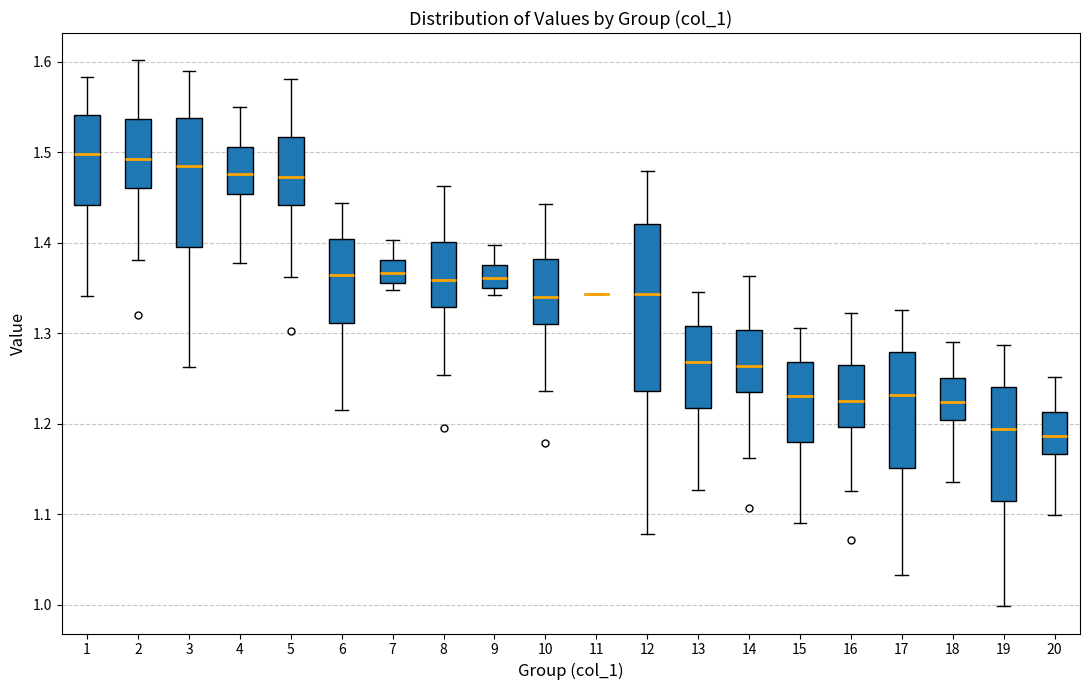

Reading left to right, read every box against the y-axis: the position of its median line, the range the box covers, and the ends of its whiskers. The values are not printed on the chart, so give them approximately, as read against the axis.

1: median 1.50, box 1.44 to 1.54, whiskers 1.34 to 1.58
2: median 1.49, box 1.46 to 1.54, whiskers 1.38 to 1.60
3: median 1.48, box 1.40 to 1.54, whiskers 1.26 to 1.59
4: median 1.48, box 1.45 to 1.51, whiskers 1.38 to 1.55
5: median 1.47, box 1.44 to 1.52, whiskers 1.36 to 1.58
6: median 1.36, box 1.31 to 1.40, whiskers 1.22 to 1.44
7: median 1.37, box 1.36 to 1.38, whiskers 1.35 to 1.40
8: median 1.36, box 1.33 to 1.40, whiskers 1.25 to 1.46
9: median 1.36, box 1.35 to 1.38, whiskers 1.34 to 1.40
10: median 1.34, box 1.31 to 1.38, whiskers 1.24 to 1.44
11: box collapsed to a line at 1.34, whiskers 1.34 to 1.34
12: median 1.34, box 1.24 to 1.42, whiskers 1.08 to 1.48
13: median 1.27, box 1.22 to 1.31, whiskers 1.13 to 1.35
14: median 1.26, box 1.23 to 1.30, whiskers 1.16 to 1.36
15: median 1.23, box 1.18 to 1.27, whiskers 1.09 to 1.31
16: median 1.23, box 1.20 to 1.26, whiskers 1.13 to 1.32
17: median 1.23, box 1.15 to 1.28, whiskers 1.03 to 1.33
18: median 1.22, box 1.20 to 1.25, whiskers 1.14 to 1.29
19: median 1.19, box 1.11 to 1.24, whiskers 1.00 to 1.29
20: median 1.19, box 1.17 to 1.21, whiskers 1.10 to 1.25